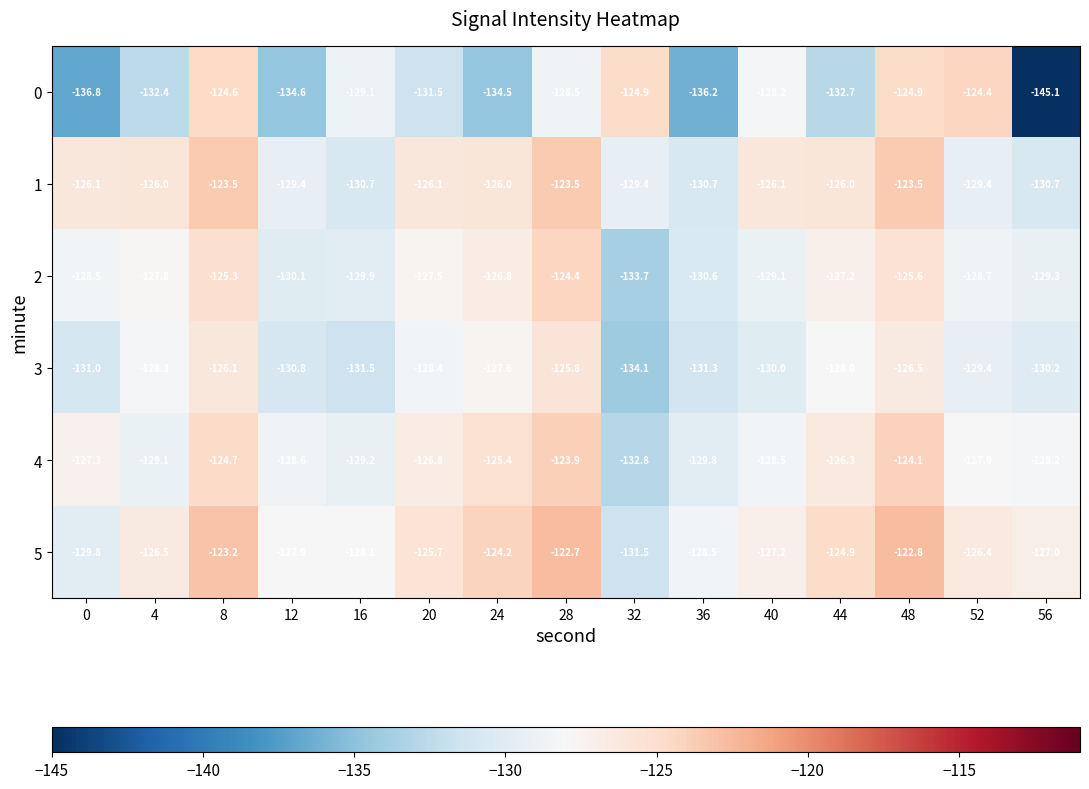

True or false: 5 has a value of -218.3 at 16.

False